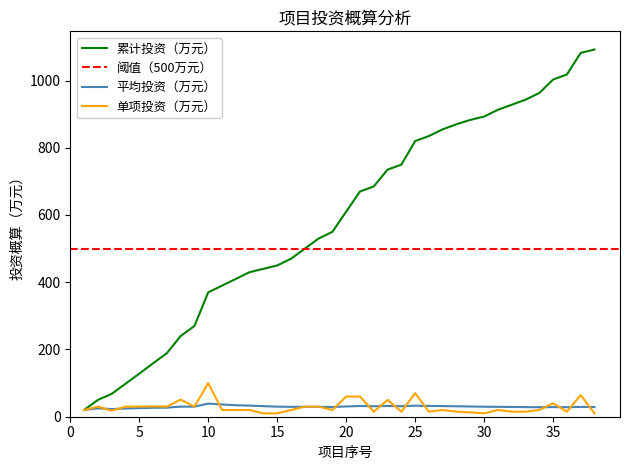

At which category is the sum across all series the highest?

37